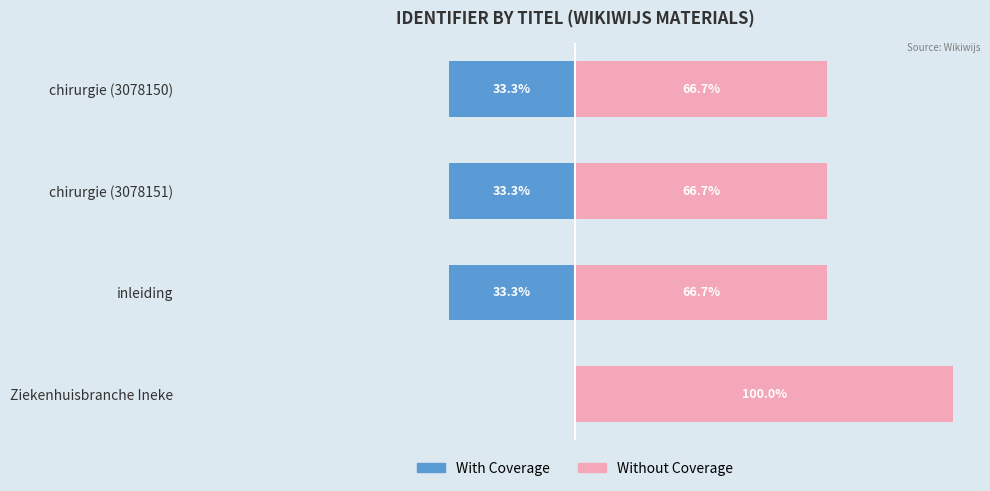

The value of With Coverage at chirurgie (3078150) is -33.3. True or false?

True